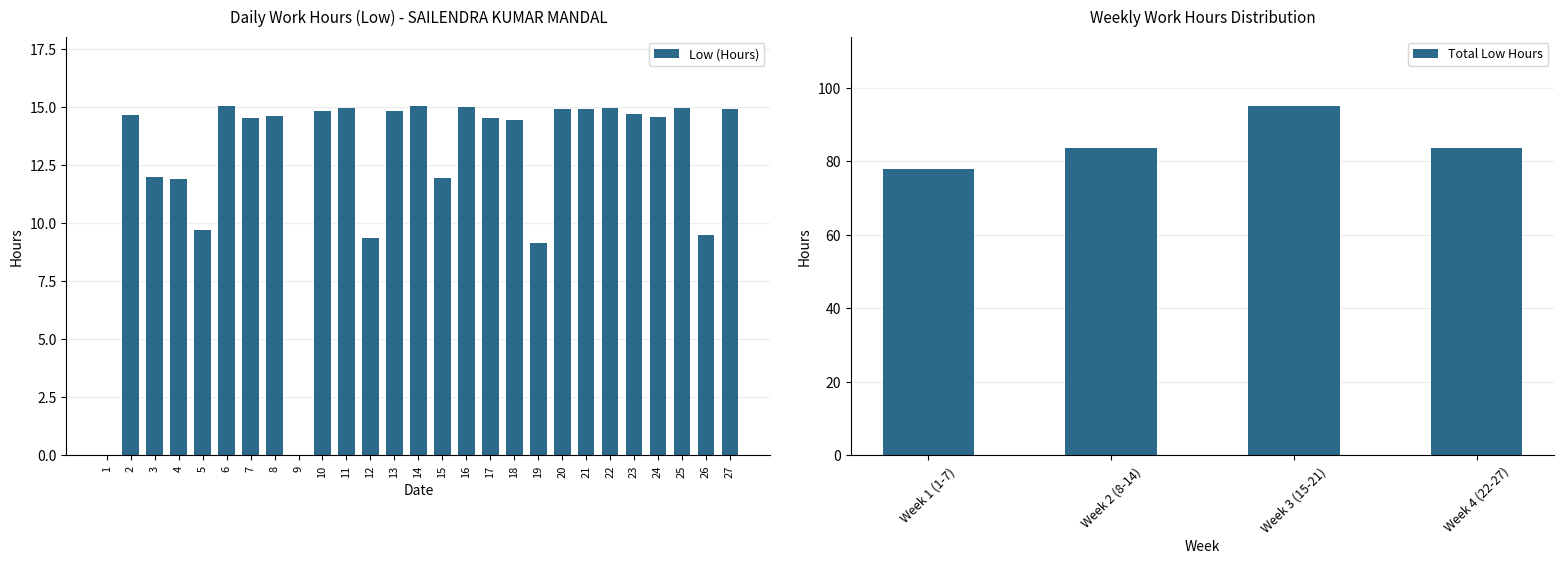

What is the change in value from 1 to 6?

+15.0